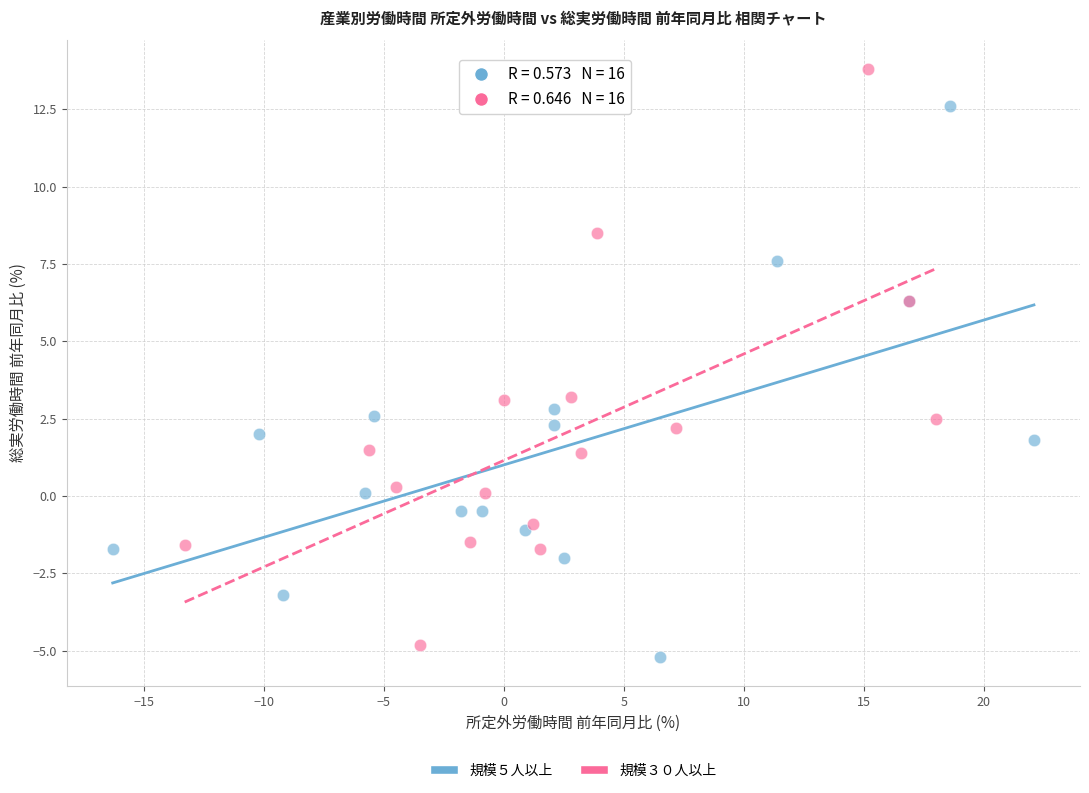

Which series contains the highest Y value?

規模３０人以上